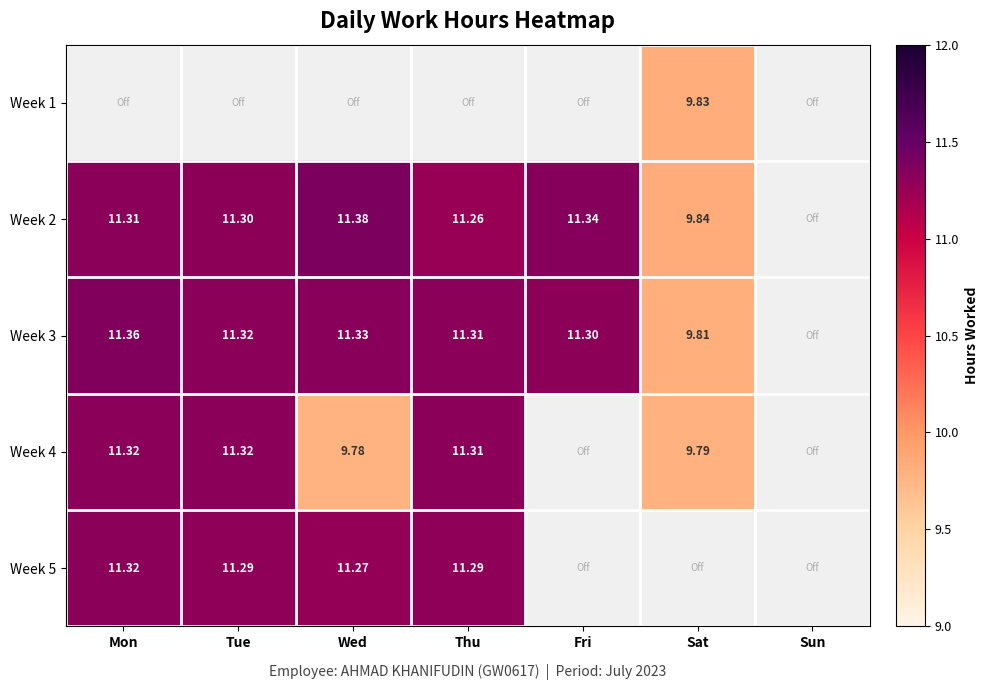

Is the value of Week 4 at Sat greater than the value of Week 5 at Thu?

No